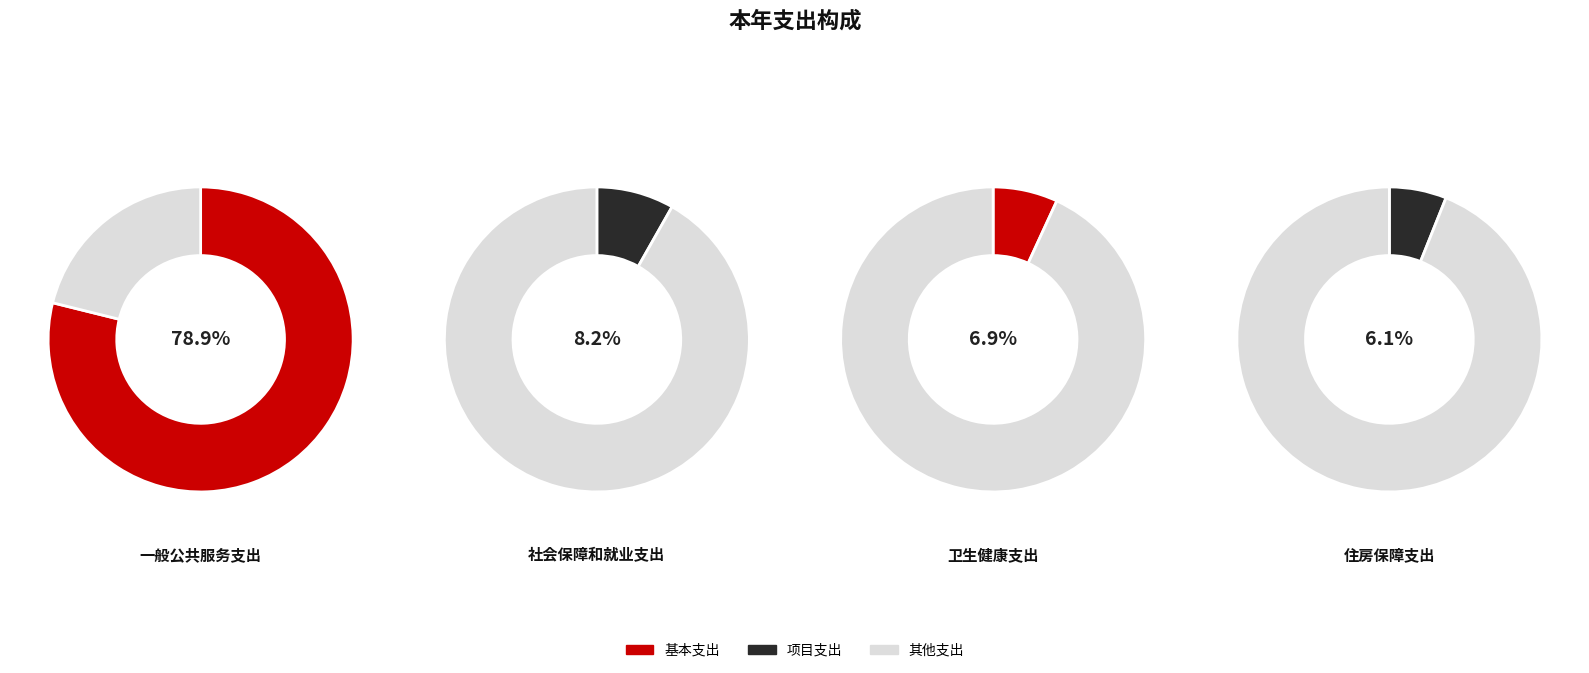

The 一般公共服务支出 slice represents 67% of the pie. True or false?

False